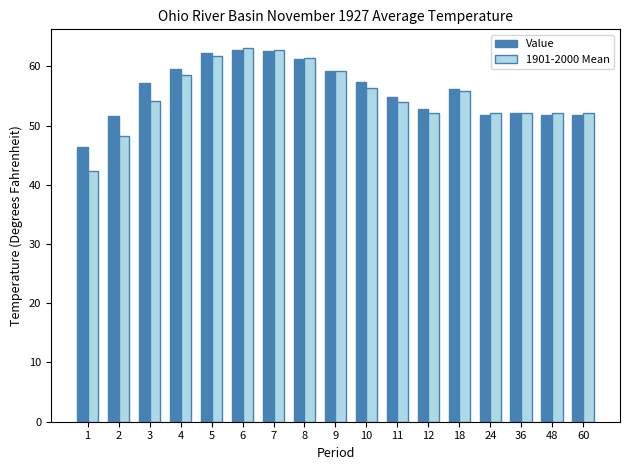

True or false: 1901-2000 Mean has a value of 54.1 at 3.

True